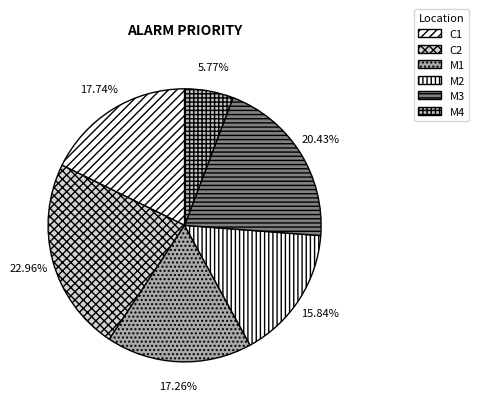

What is the largest slice in the pie chart?

C2